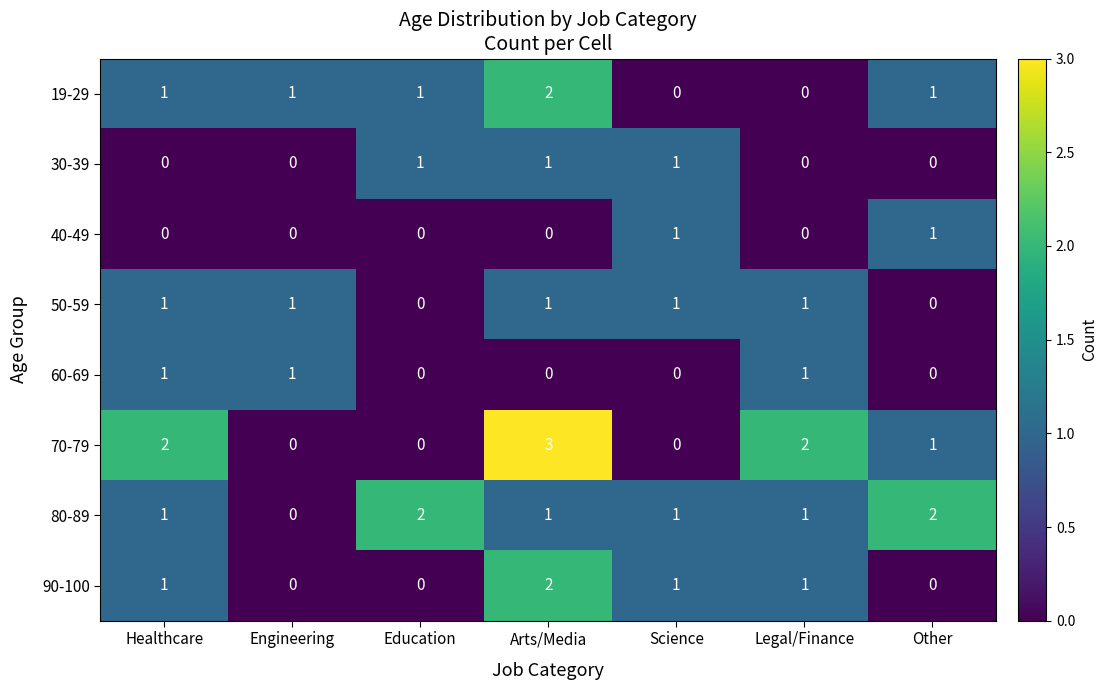

What is the sum of all 60-69 values?

3